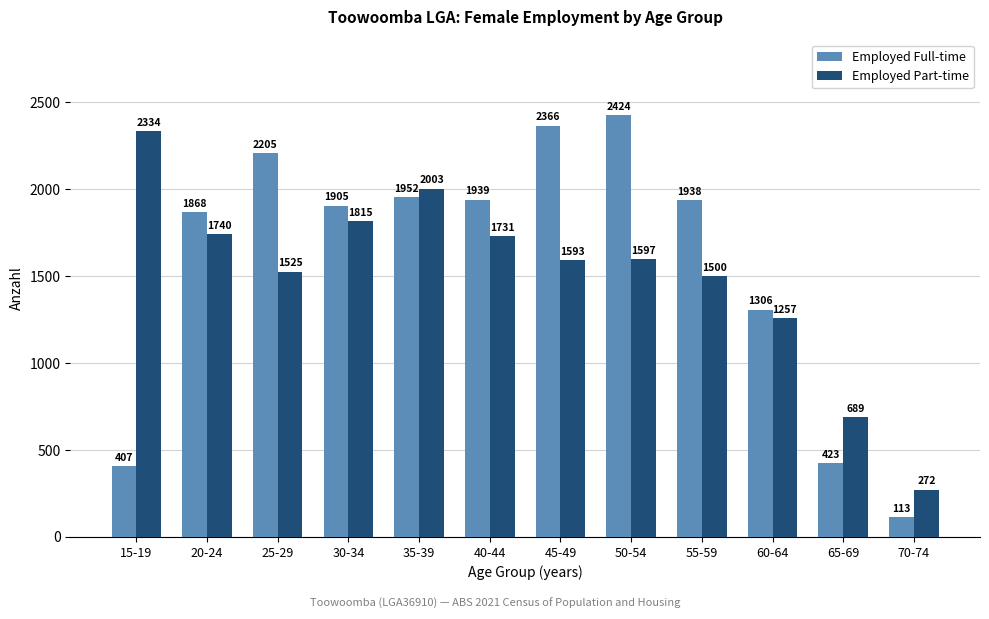

The Employed Full-time series shows 453 at 40-44. True or false?

False